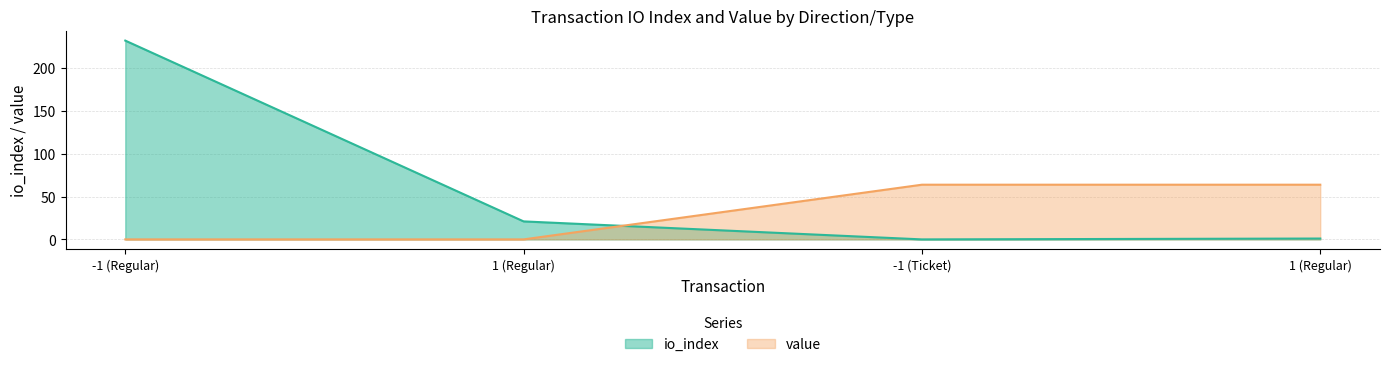

At which category is the sum across all series the highest?

-1 (Regular)